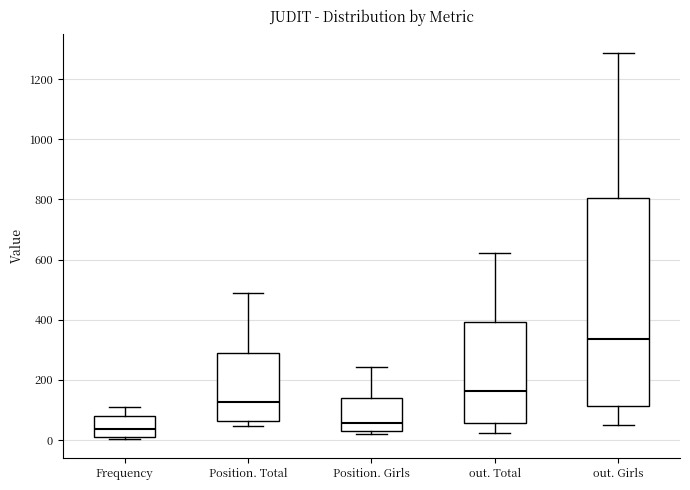

Comparing the boxes themselves (not the whiskers), which one is the tallest?

out. Girls